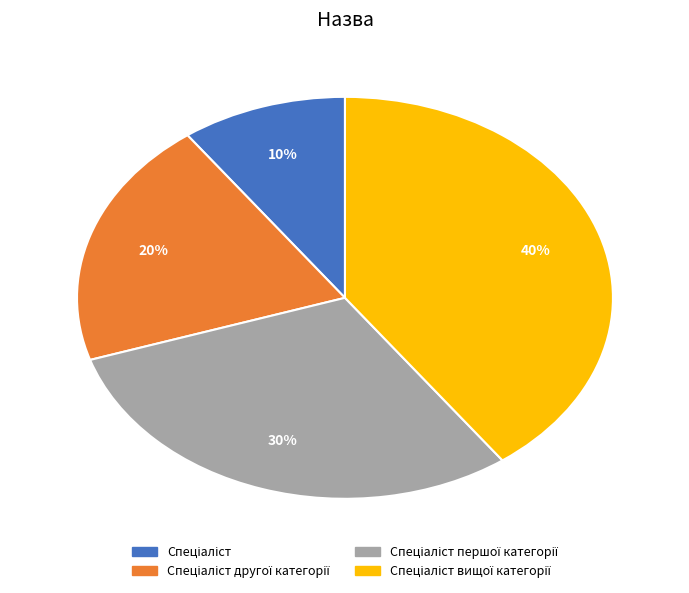

Is there a majority slice in this chart?

No